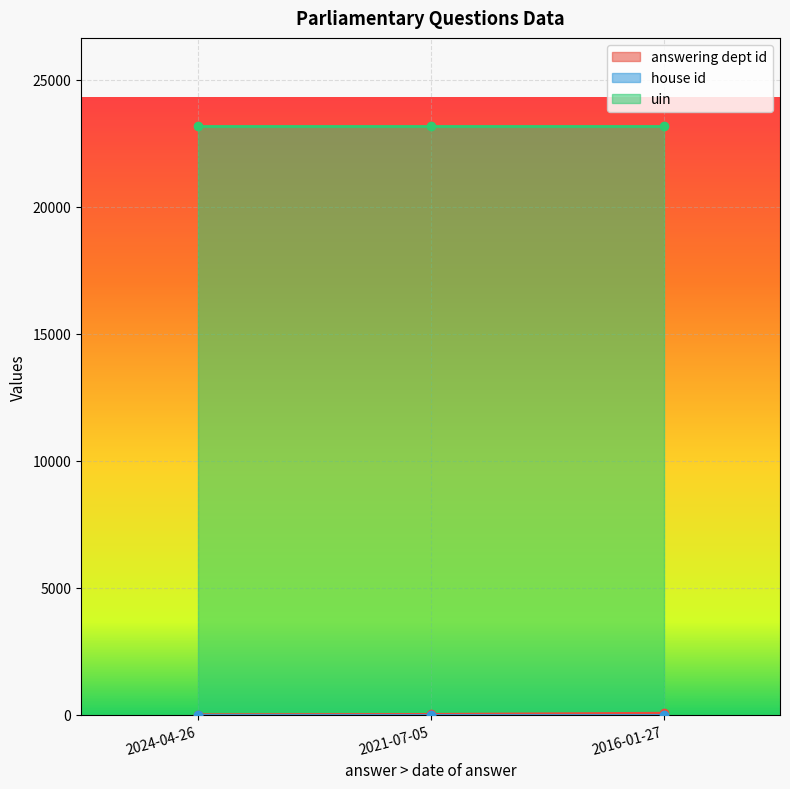

Reading right to left, list all the values displayed in this chart.

answering dept id: 60	14	1
house id: 1	1	1
uin: 23169	23169	23169